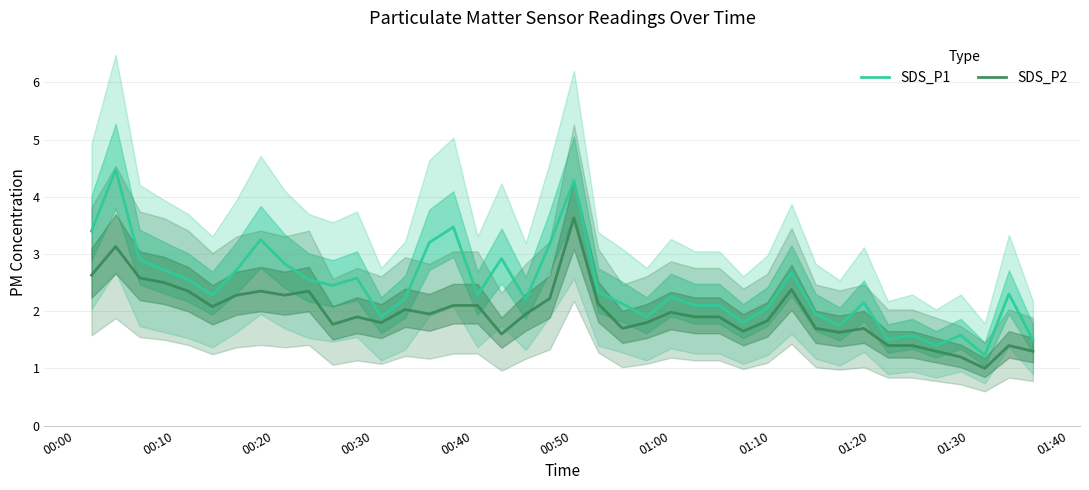

What is the highest value of the SDS_P1 series?

4.5